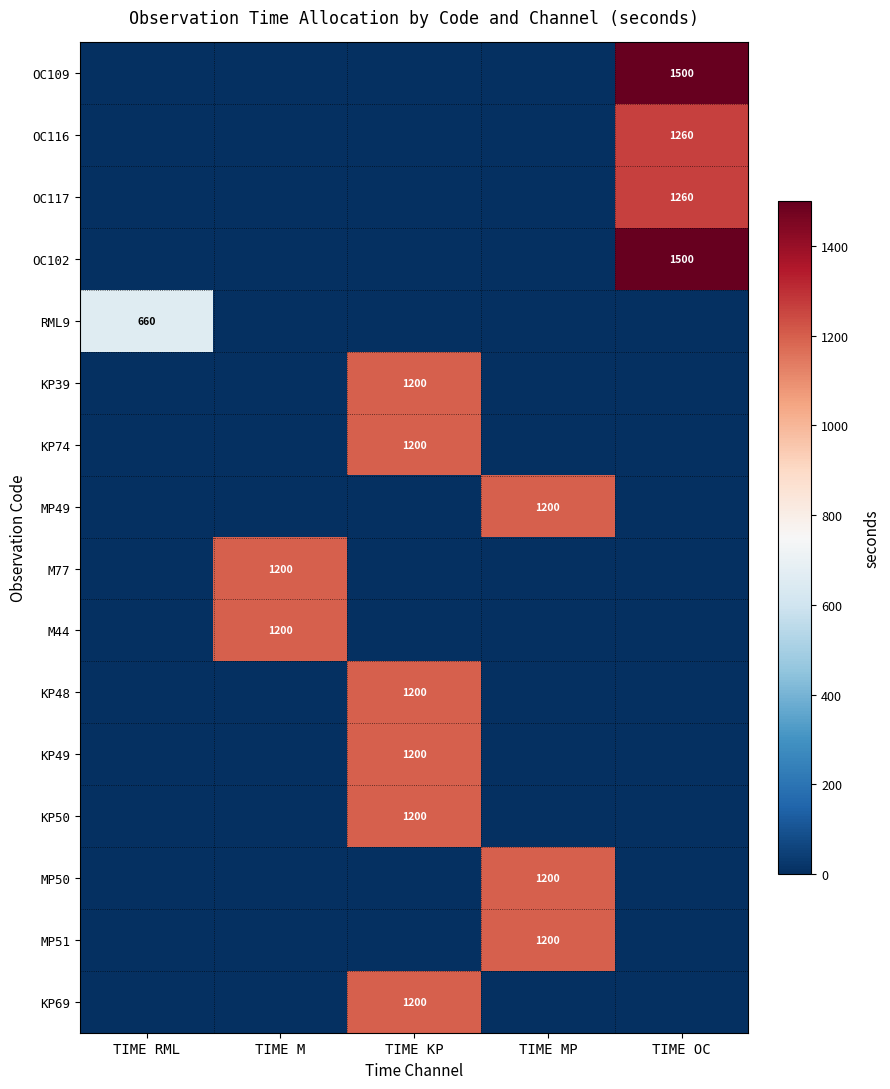

Which category has the lowest value across all series?

TIME RML